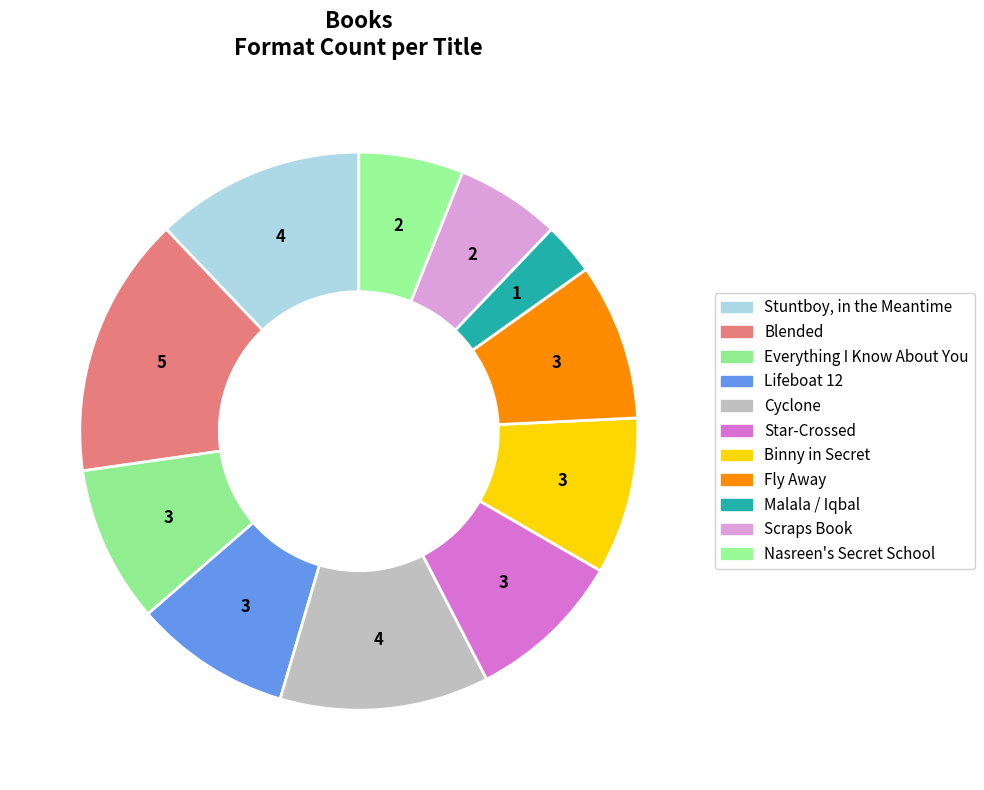

How many slices are in this pie chart?

11